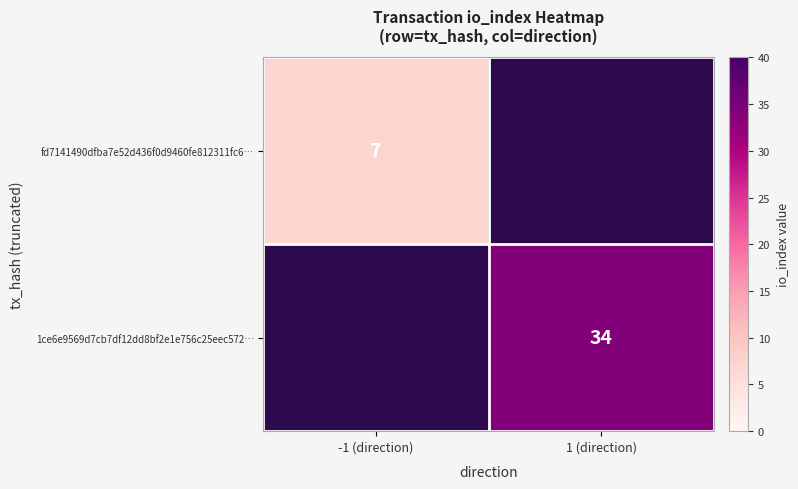

True or false: fd7141490dfba7e52d436f0d9460fe812311fc6… has a value of 1.8 at -1 (direction).

False